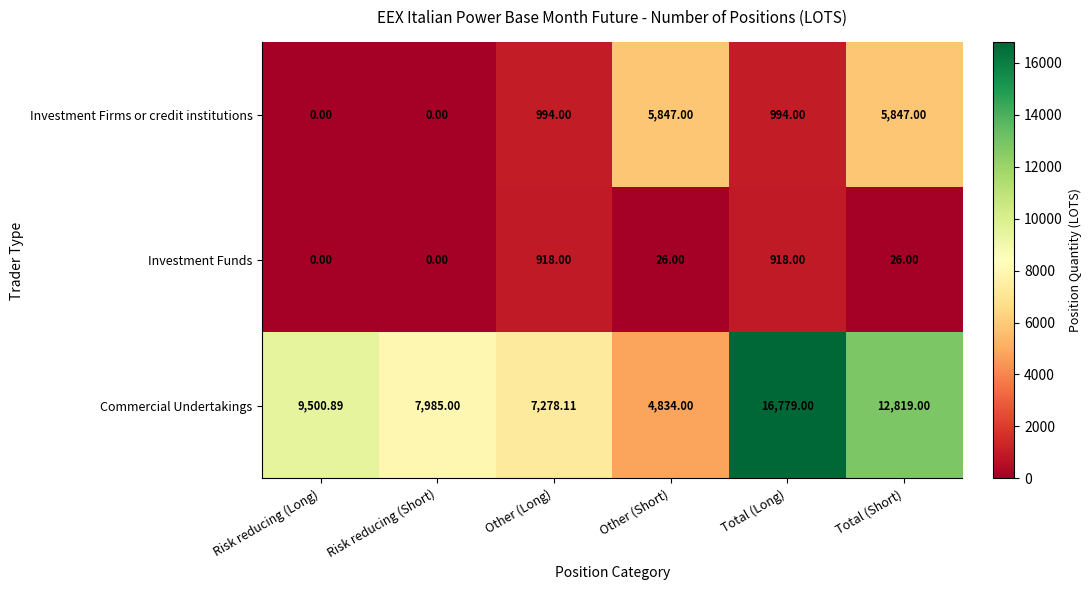

Which series has the largest range (max minus min)?

Commercial Undertakings